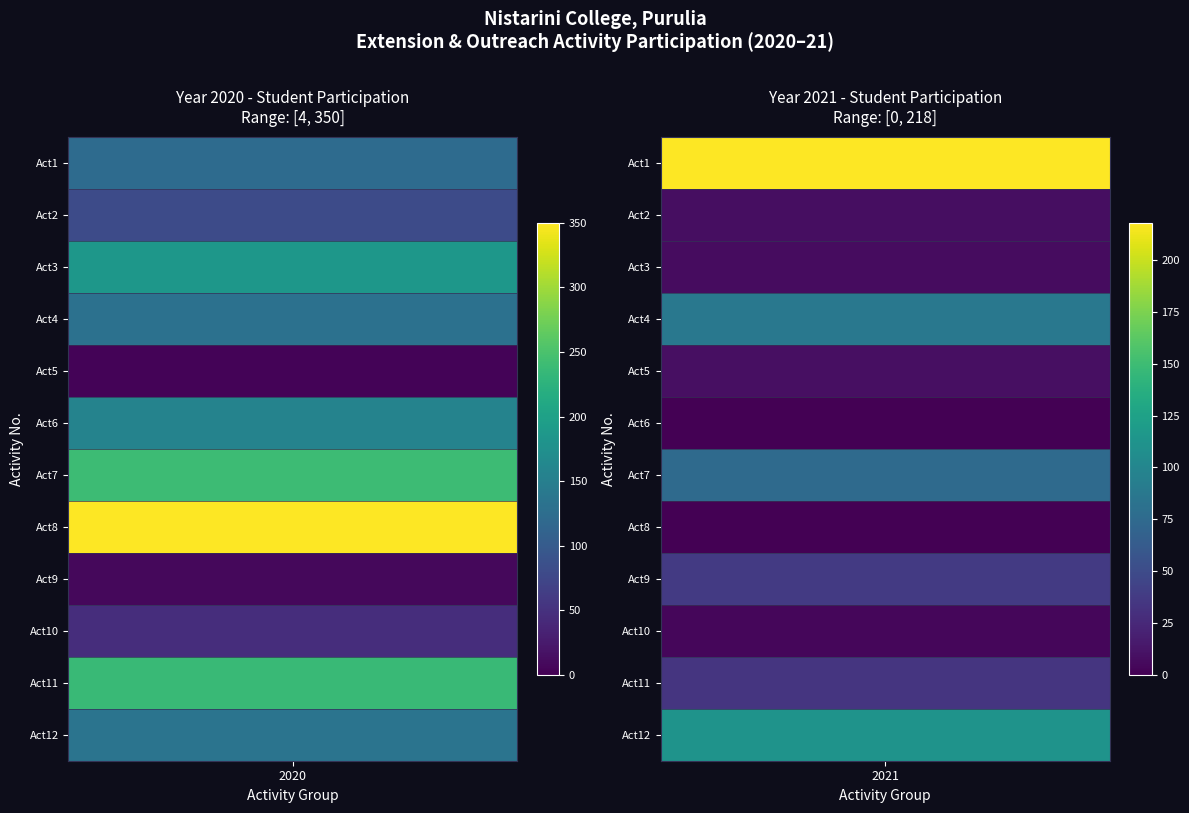

Reading right to left, list all the values displayed in this chart.

2020: 135	237	46	7	350	240	157	4	130	185	80	123
2021: 112	34	4	37	0	75	0	9	87	7	8	218